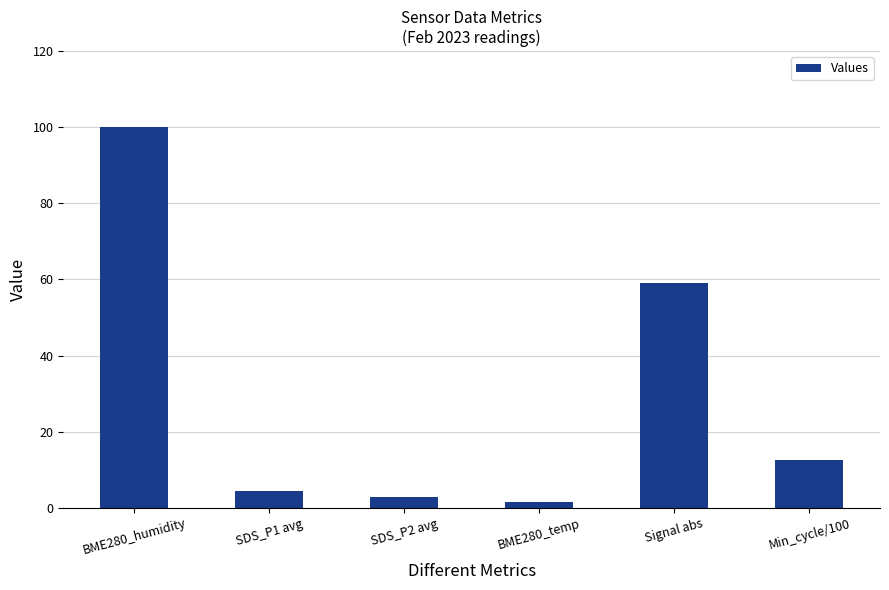

List the labels in order of value, largest first.

BME280_humidity, Signal abs, Min_cycle/100, SDS_P1 avg, SDS_P2 avg, BME280_temp